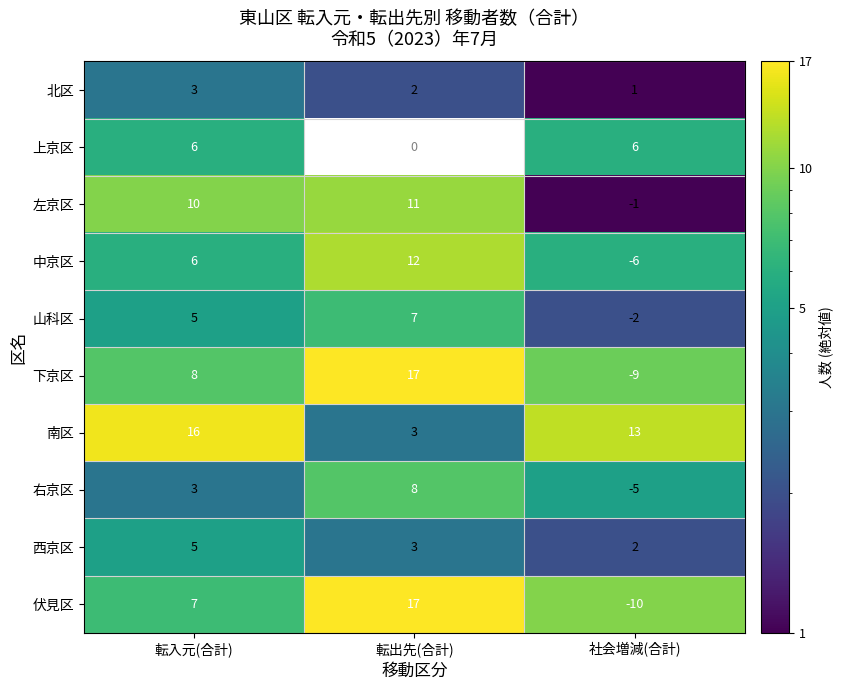

What is the highest value of the 右京区 series?

8